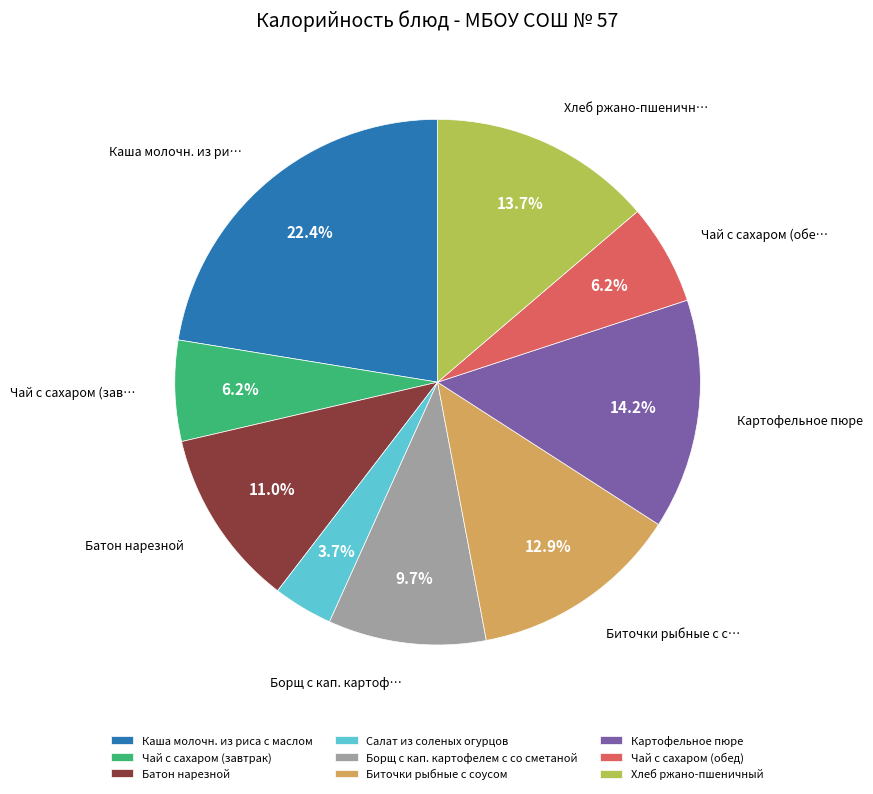

What percentage is the Биточки рыбные с соусом slice, to the nearest percent?

13%